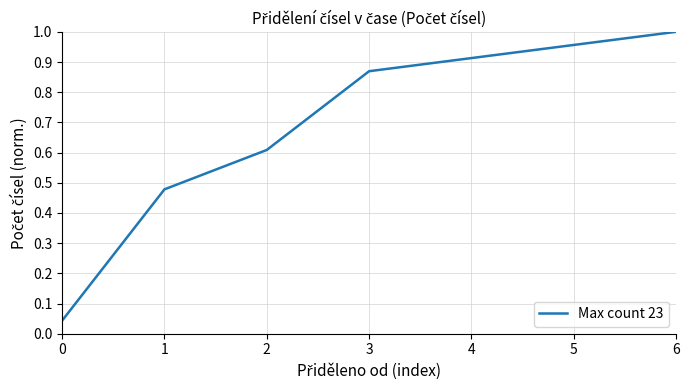

True or false: the data shows 0.3 at 1.

False